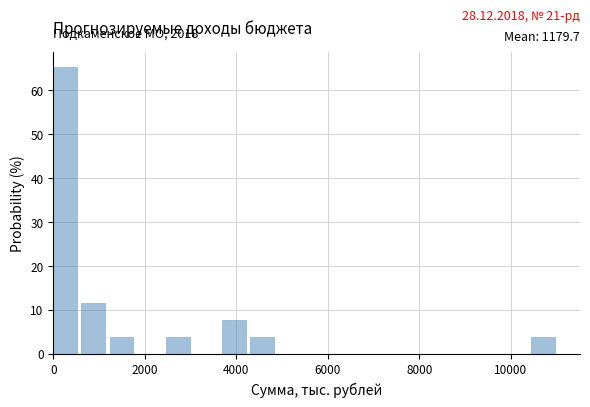

Read against the x-axis, roughly where is the centre of the tallest bar?

200